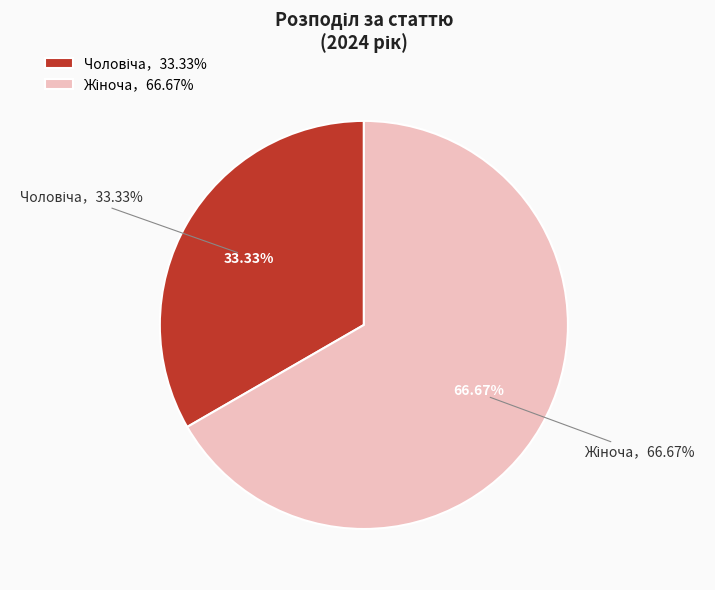

To the nearest percent, what is the combined percentage of Жіноча and Чоловіча?

100%